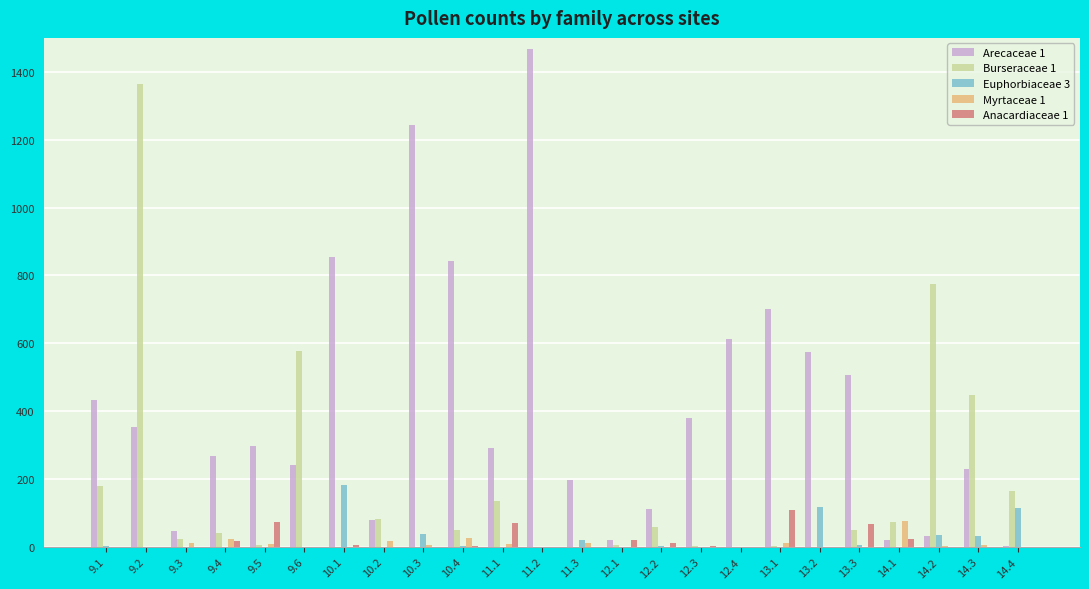

How many data points in Anacardiaceae 1 are above 0?

11